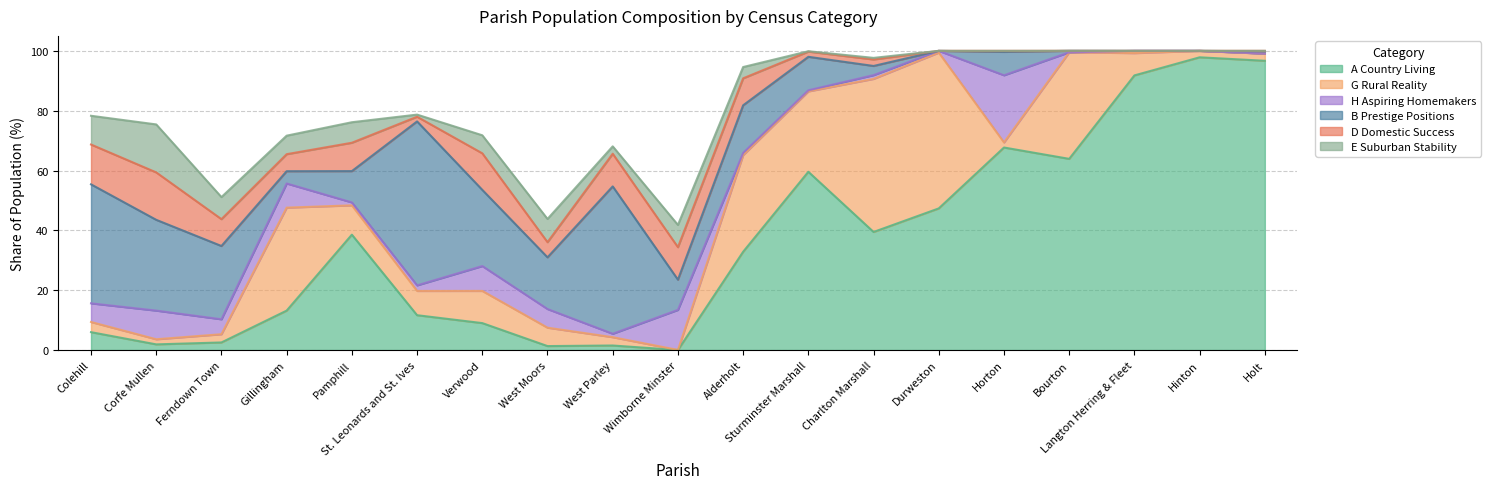

Reading left to right, transcribe all the data shown in this chart.

A Country Living: 6.0	1.9	2.5	13.2	38.6	11.6	9.0	1.3	1.5	0.0	32.8	59.6	39.5	47.3	67.7	63.9	91.8	97.8	96.7
G Rural Reality: 3.4	1.7	2.8	34.4	9.8	8.1	10.8	6.2	2.8	0.0	32.3	26.9	51.2	52.1	1.7	35.6	7.5	2.2	2.4
H Aspiring Homemakers: 6.2	9.6	5.0	8.1	1.0	1.9	8.3	6.2	1.1	13.4	0.7	0.4	1.3	0.6	22.4	0.0	0.8	0.0	0.0
B Prestige Positions: 39.8	30.3	24.5	4.1	10.5	54.8	25.5	17.3	49.2	10.1	15.9	11.2	3.1	0.0	7.8	0.5	0.0	0.0	0.7
D Domestic Success: 13.3	15.8	9.0	5.7	9.5	1.6	12.2	5.1	10.9	10.9	9.0	1.7	2.2	0.0	0.3	0.0	0.0	0.0	0.2
E Suburban Stability: 9.6	16.0	7.4	6.2	6.9	0.7	6.0	7.8	2.5	7.4	3.8	0.1	0.5	0.0	0.0	0.0	0.0	0.0	0.0